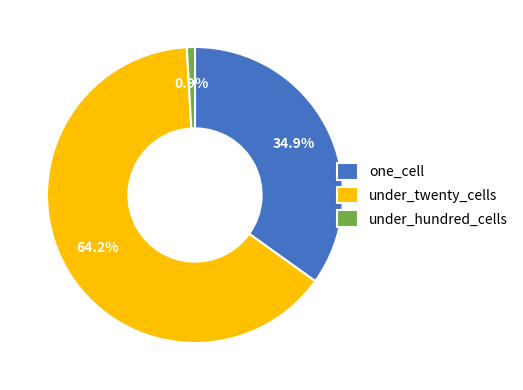

What is the ratio of the value at one_cell to the value at under_twenty_cells?

0.5